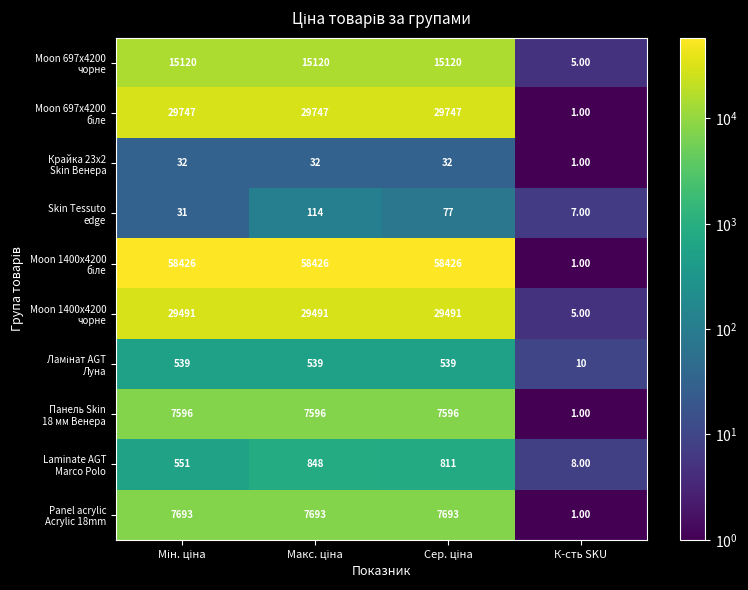

At how many categories does at least one series exceed 16291?

3